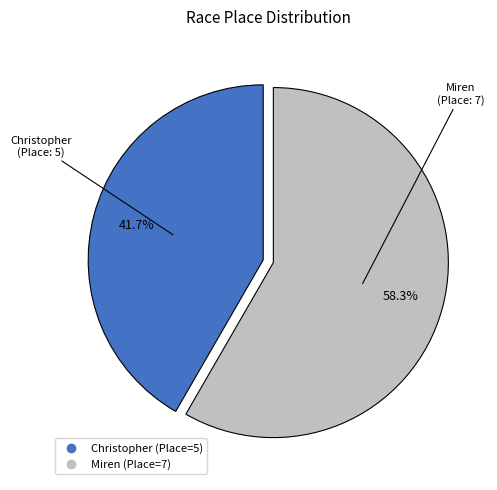

Which slice is the largest?

Miren